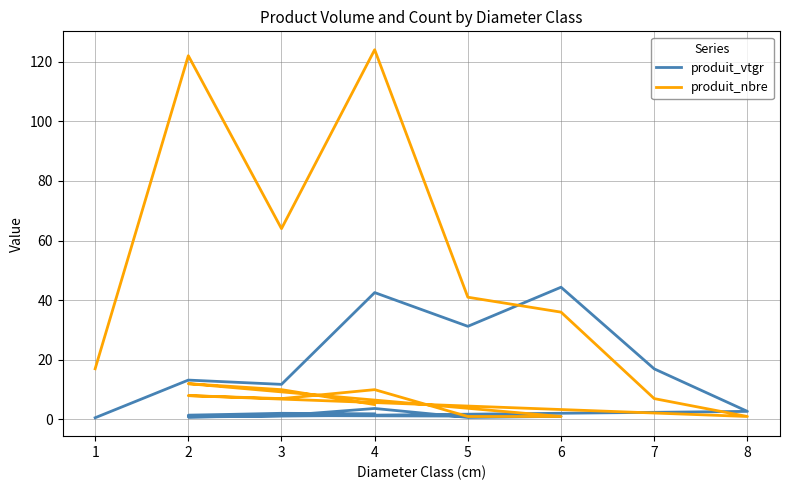

Rank the series by their maximum value, from lowest to highest.

produit_vtgr, produit_nbre